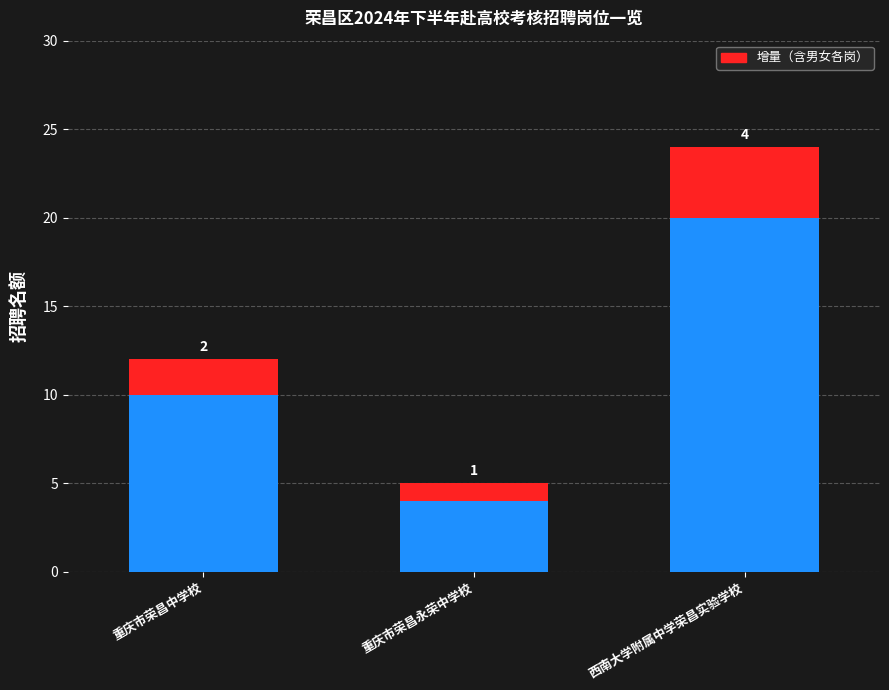

What is the total value across all series at 重庆市荣昌永荣中学校?

5